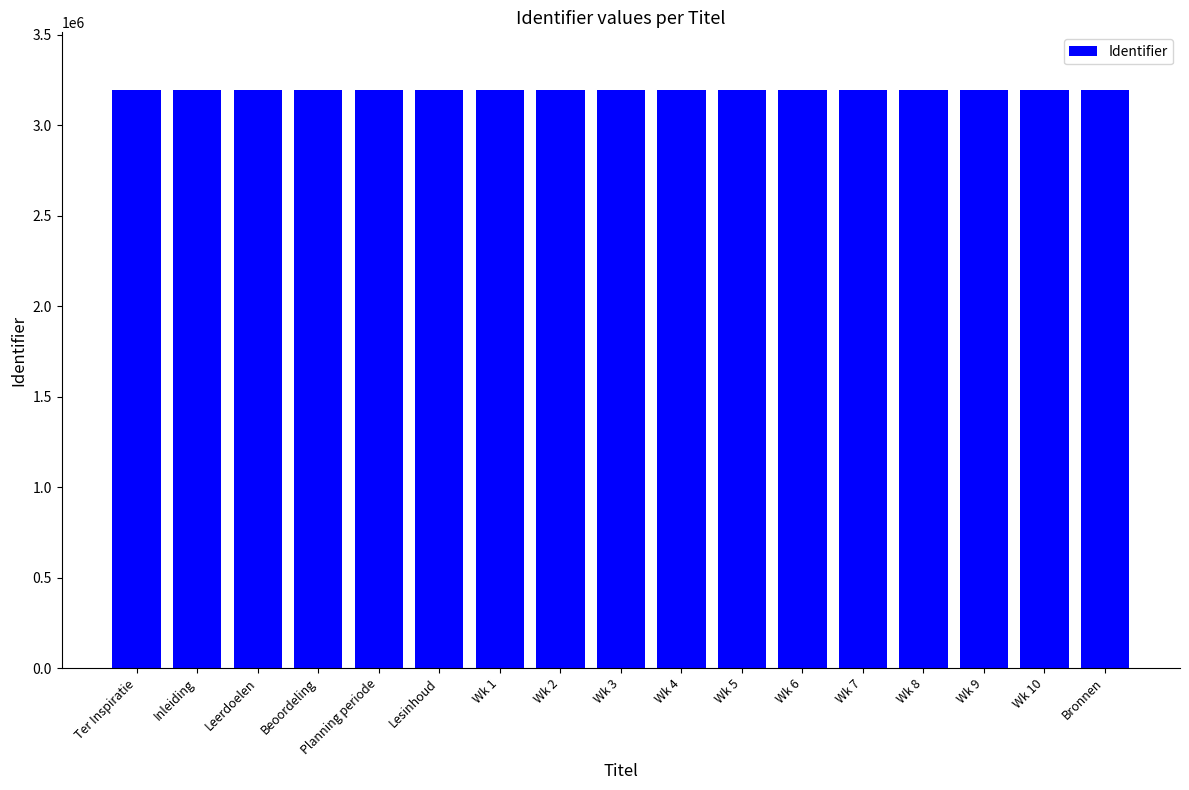

What is the label of the 10th bar from the right?

Wk 2